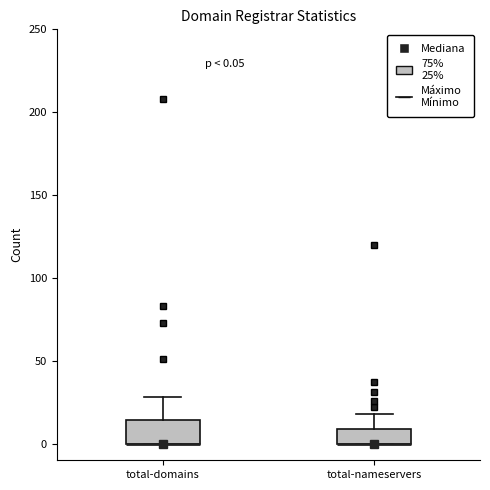

Which box is the tallest, from its lower edge to its upper edge?

total-domains